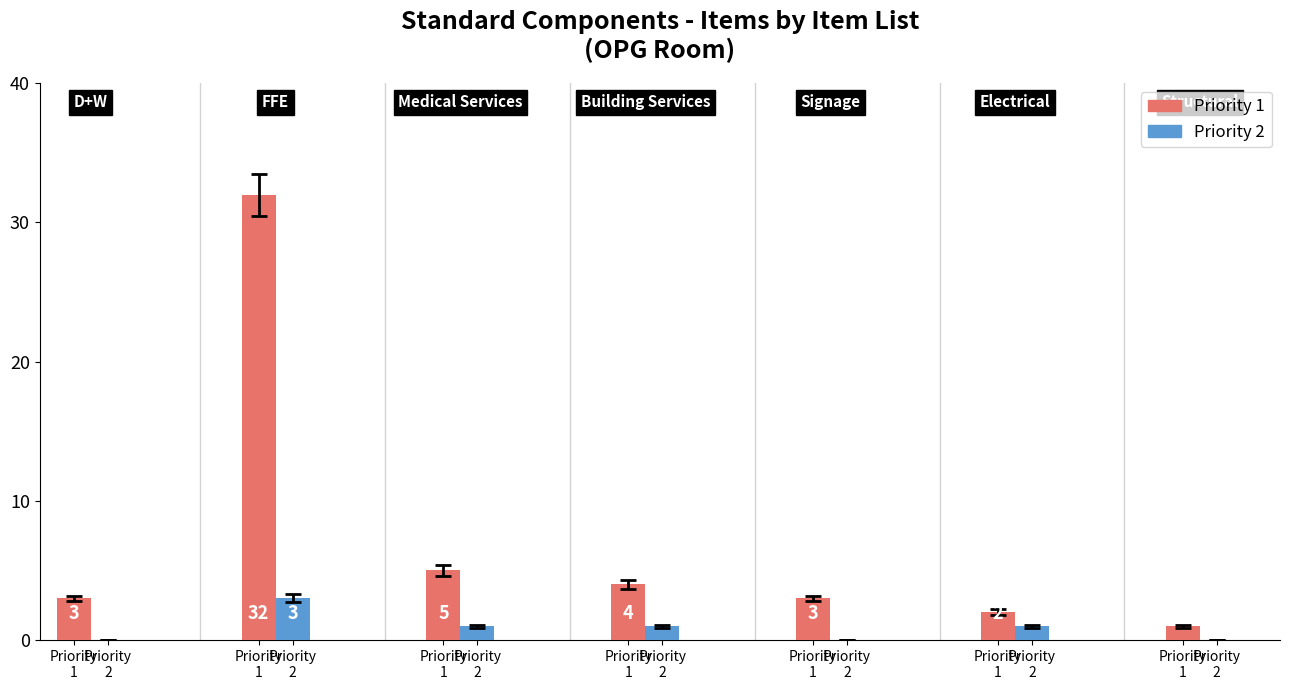

What is the average value of the Priority 2 series?

1